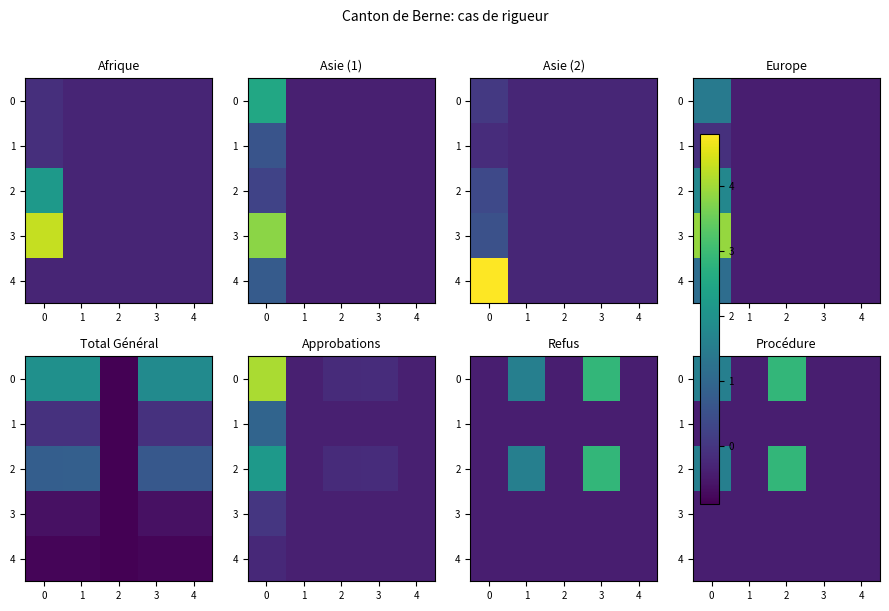

True or false: 3 has a value of -0.4 at 1.

True